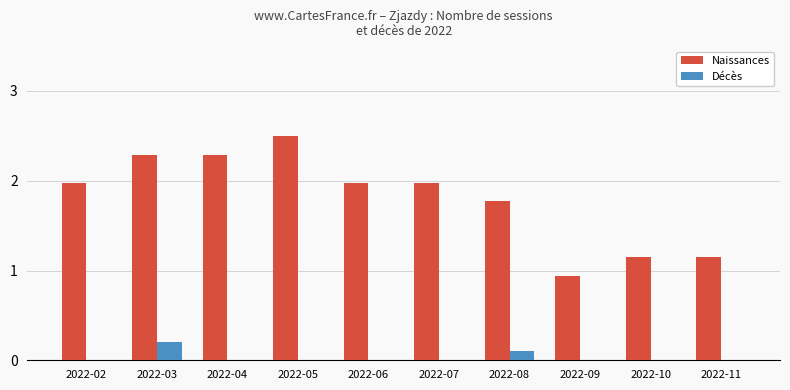

Which series changed the most between 2022-02 and 2022-04?

Naissances